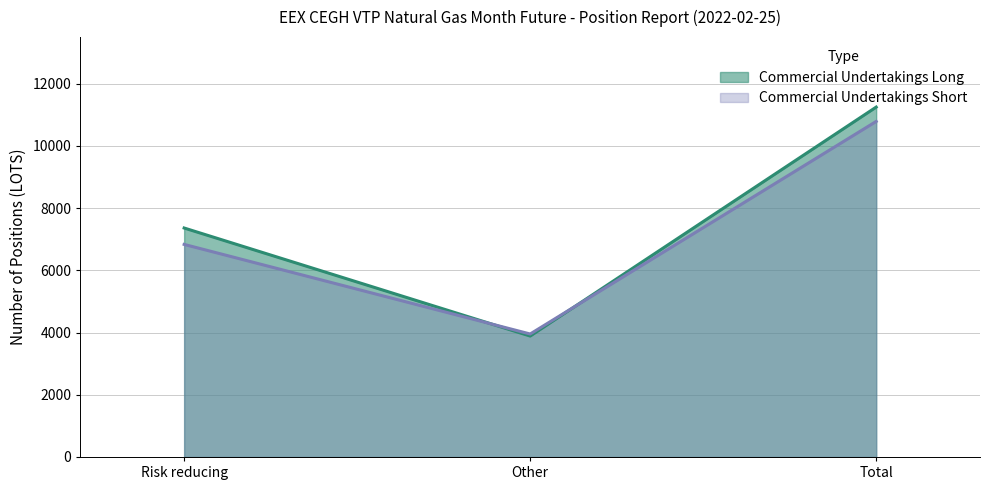

Is it true that Commercial Undertakings Short equals 1703 at Other?

False